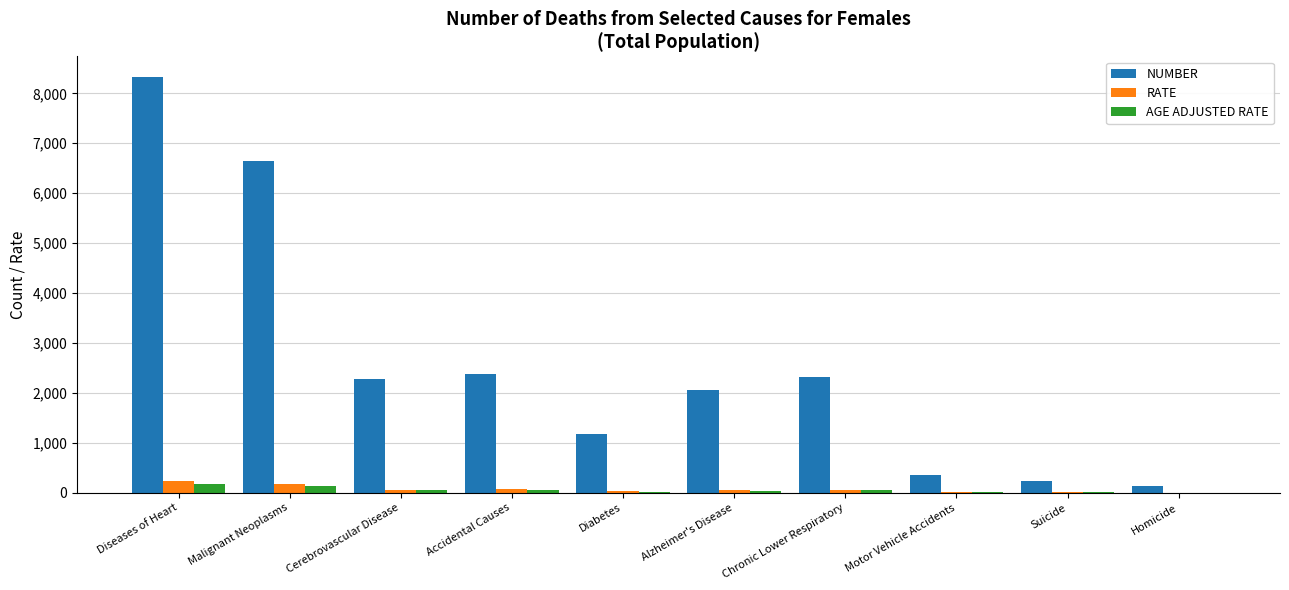

At which category is the sum across all series the highest?

Diseases of Heart